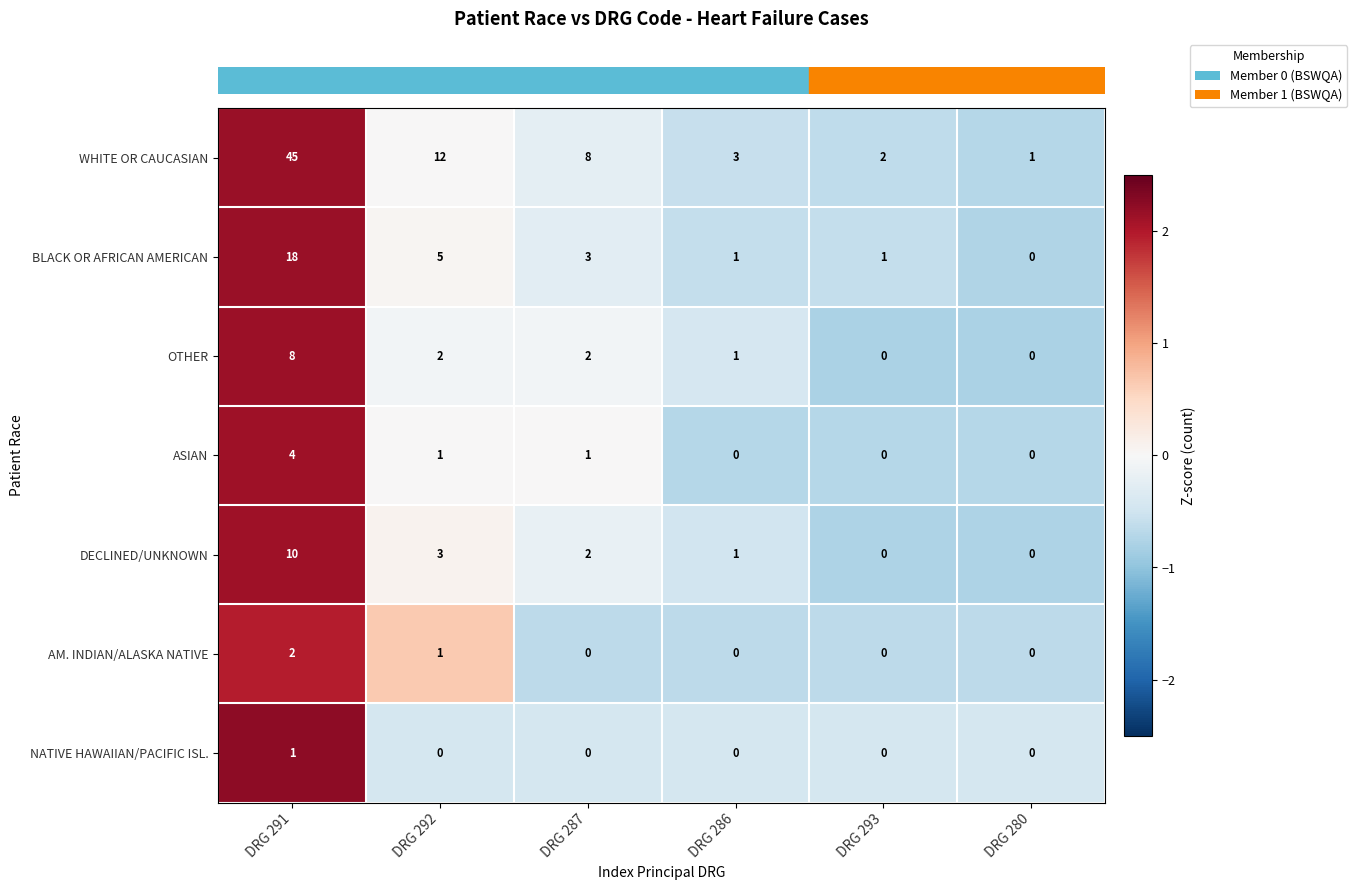

Is the value of BLACK OR AFRICAN AMERICAN at DRG 291 greater than the value of ASIAN at DRG 286?

Yes